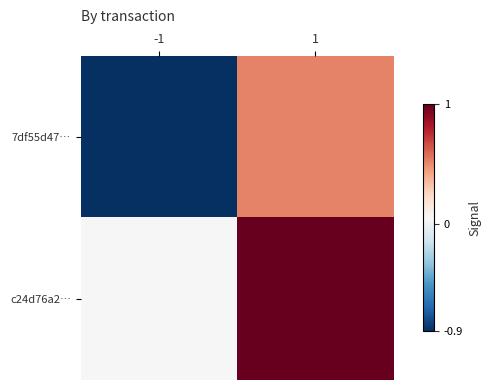

Count the number of categories in the chart.

2